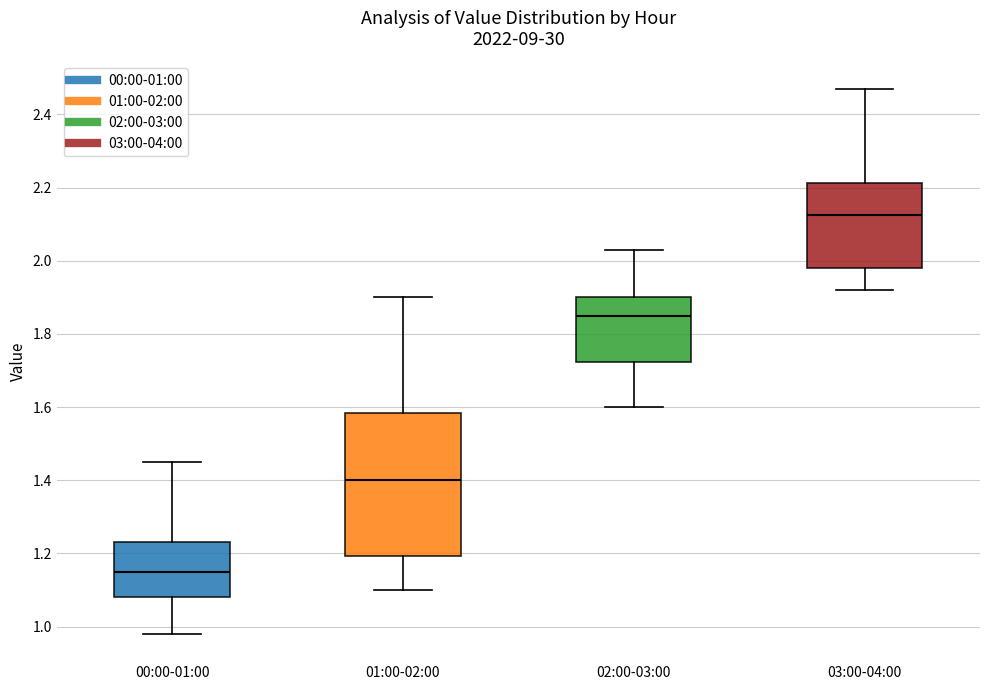

Where is the lower edge of the box for 00:00-01:00 on the y-axis? The values are not printed on the chart, so give them approximately, as read against the axis.

1.08